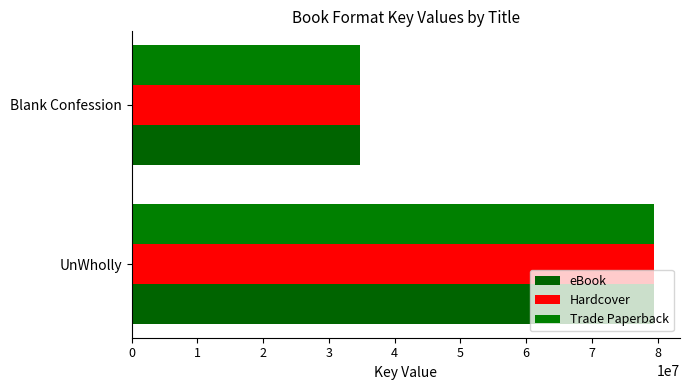

What are all the series names shown in the legend?

eBook, Hardcover, Trade Paperback